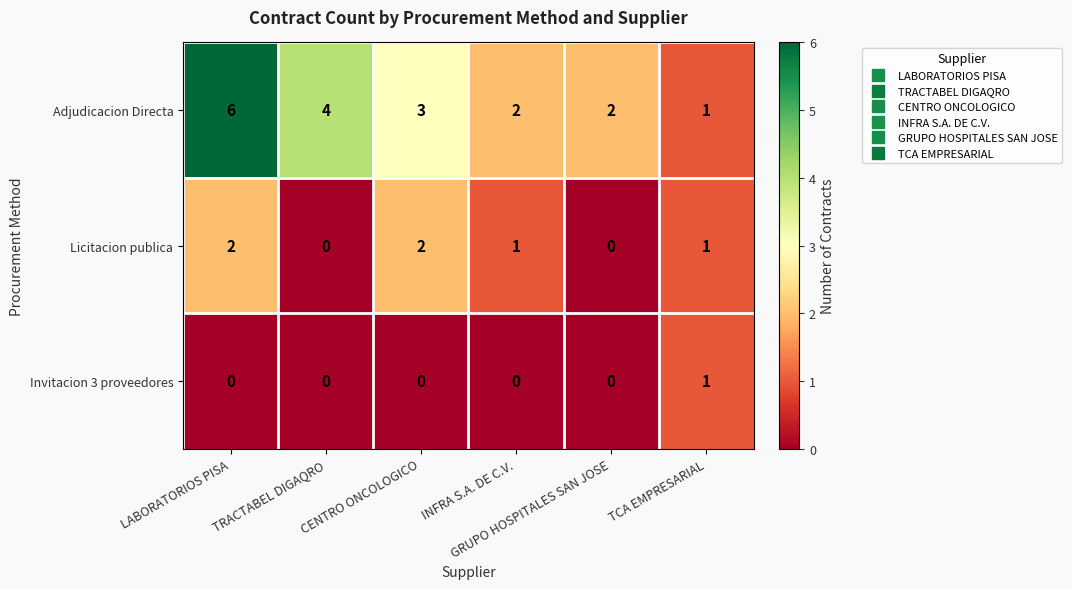

Count the number of data series in this chart.

3